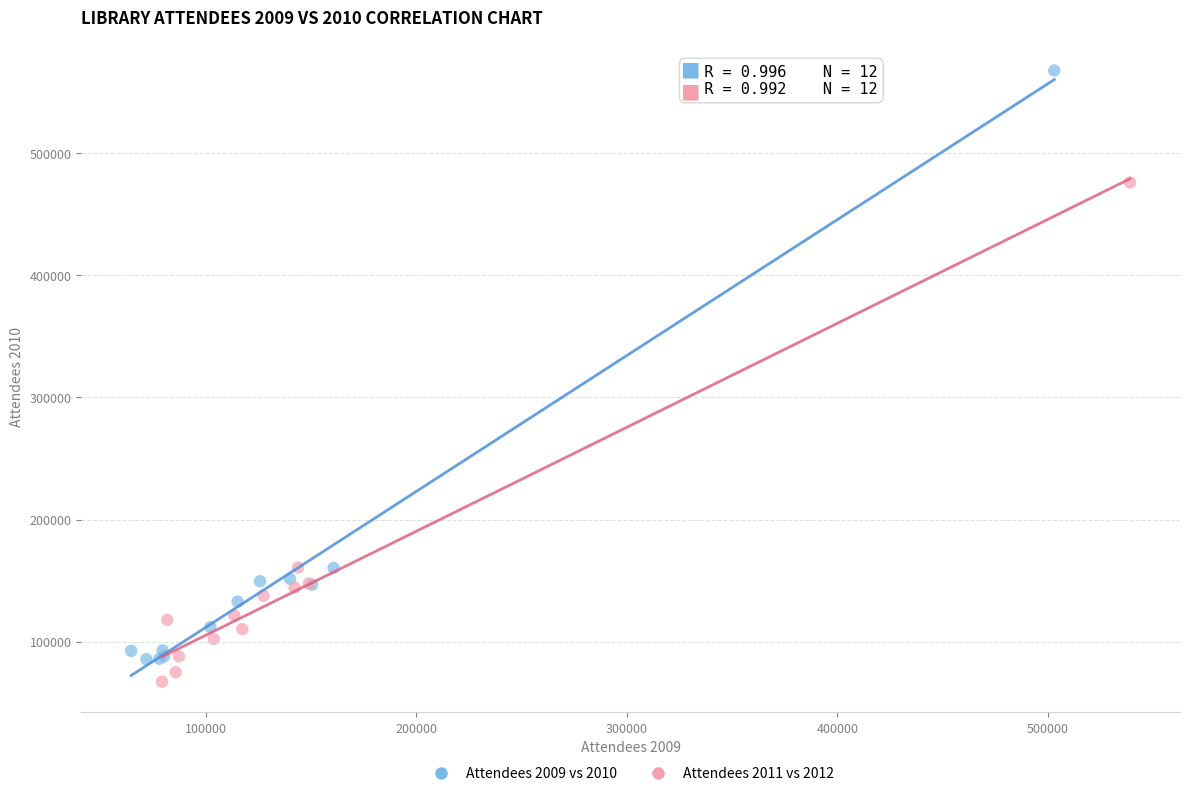

Which series contains the highest Y value?

Attendees 2009 vs 2010